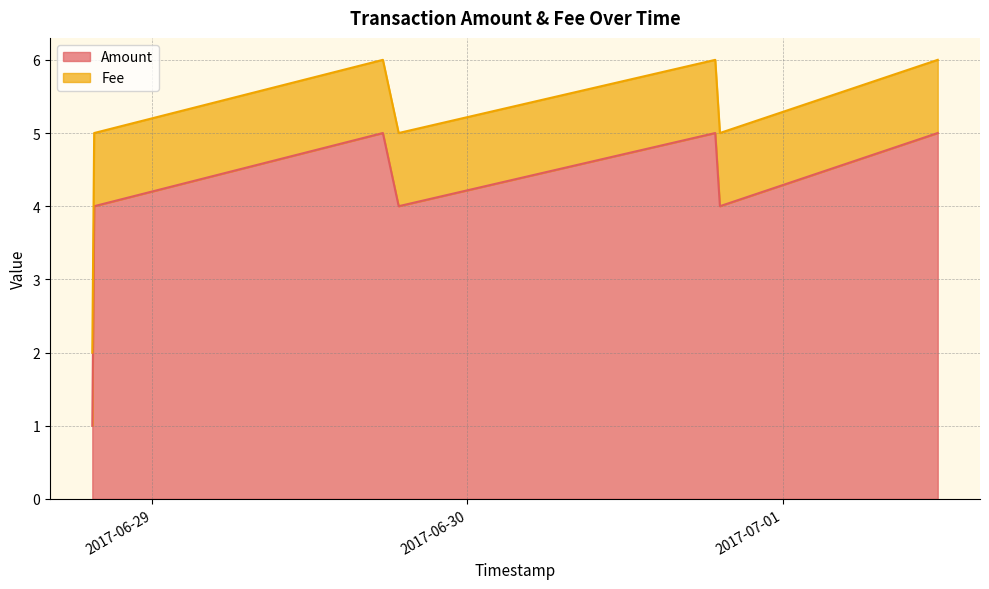

Does the chart display data point markers on the line(s)?

No